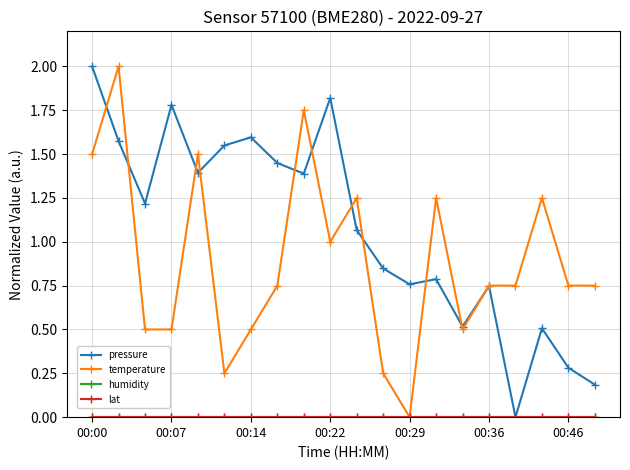

Is this an area chart (filled region under the line)?

No